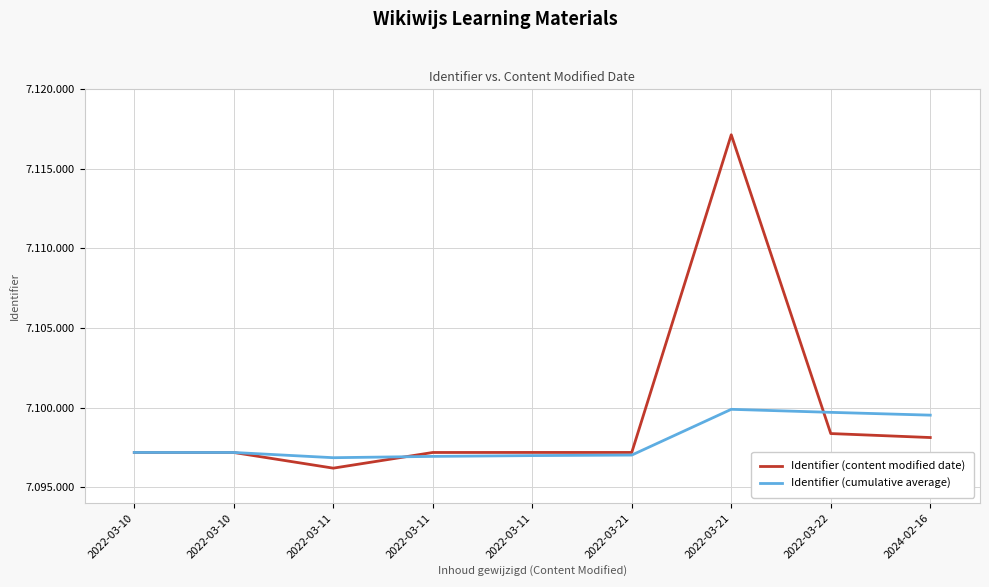

Is this an area chart (filled region under the line)?

No